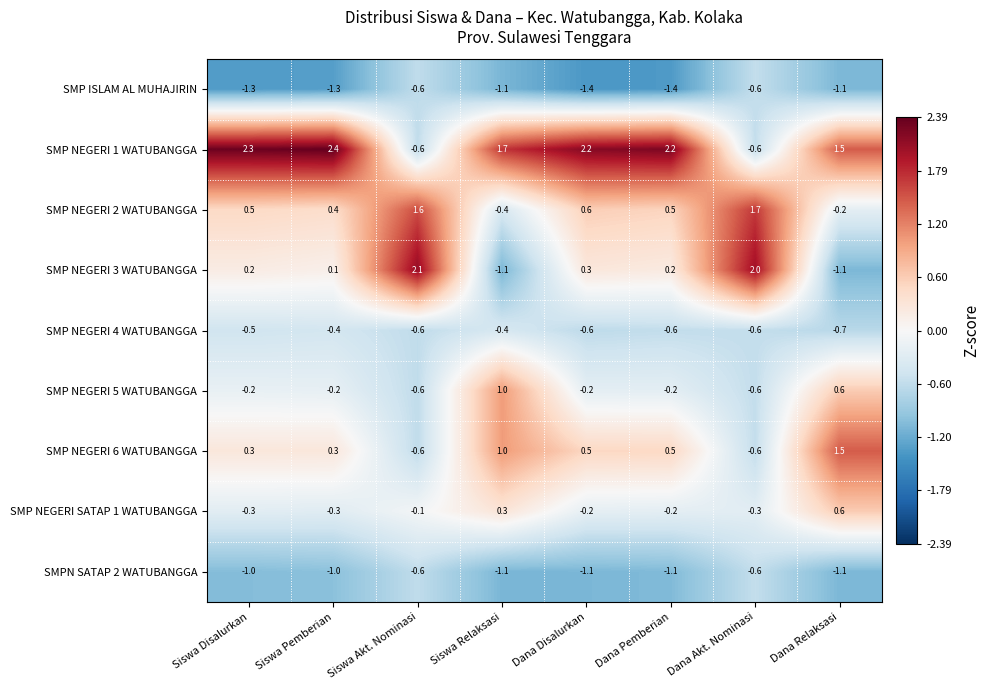

Read the SMP NEGERI 1 WATUBANGGA value at Siswa Disalurkan.

2.3